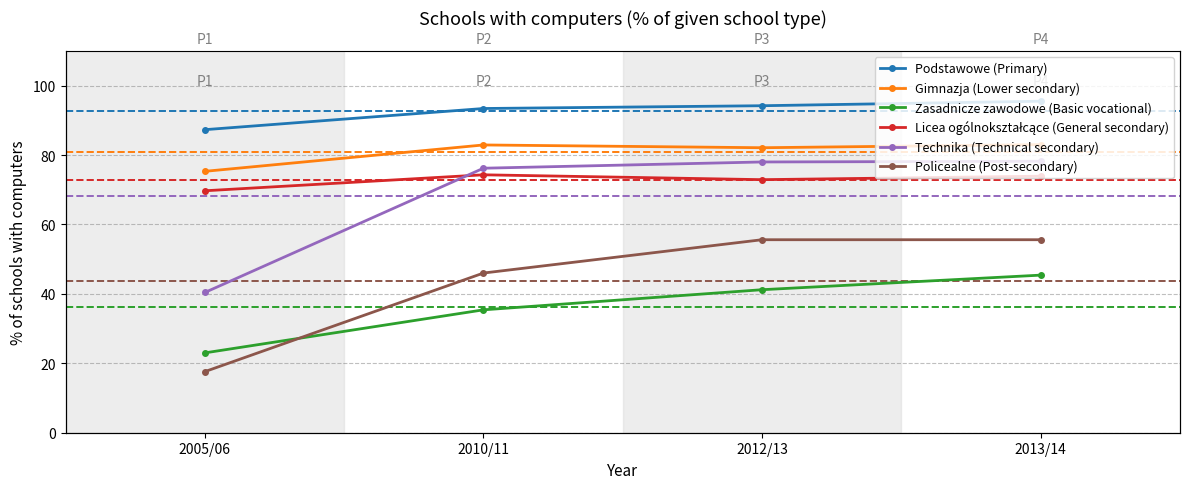

True or false: Licea ogólnokształcące (General secondary) and Gimnazja (Lower secondary) cross at least once.

False